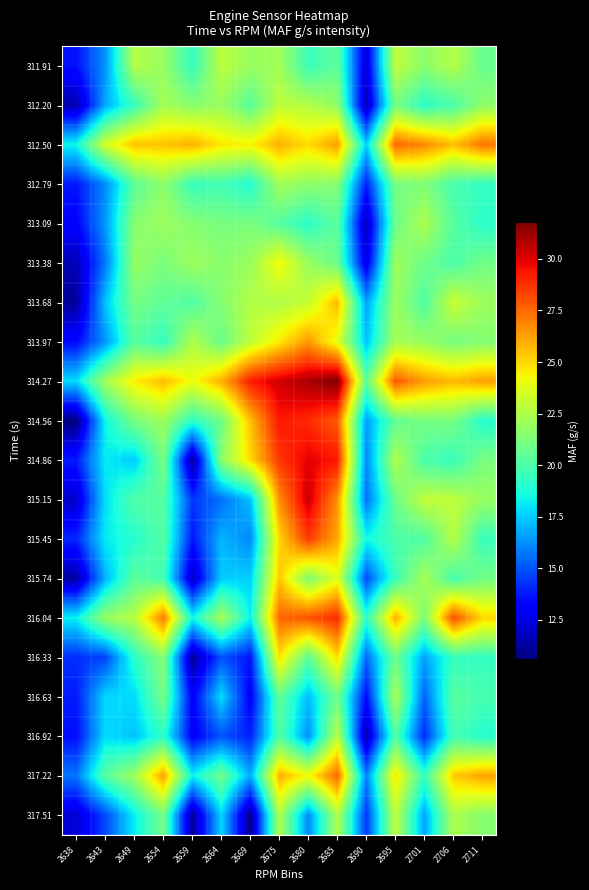

How many series are shown in this chart?

20